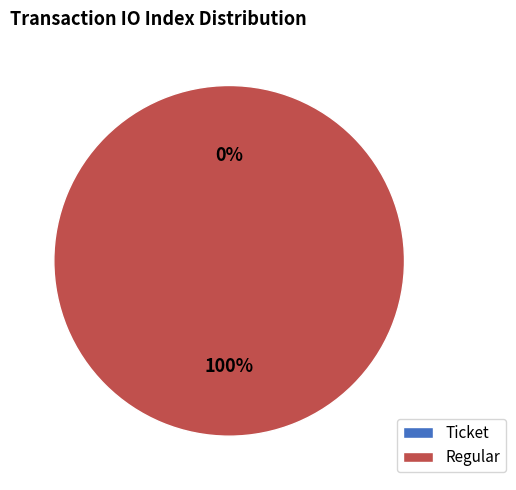

What percentage do Regular and Ticket together represent?

100.0%